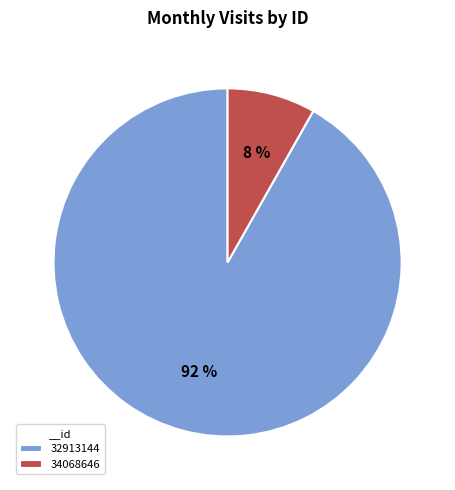

Does 32913144 account for over 50% of the chart?

Yes